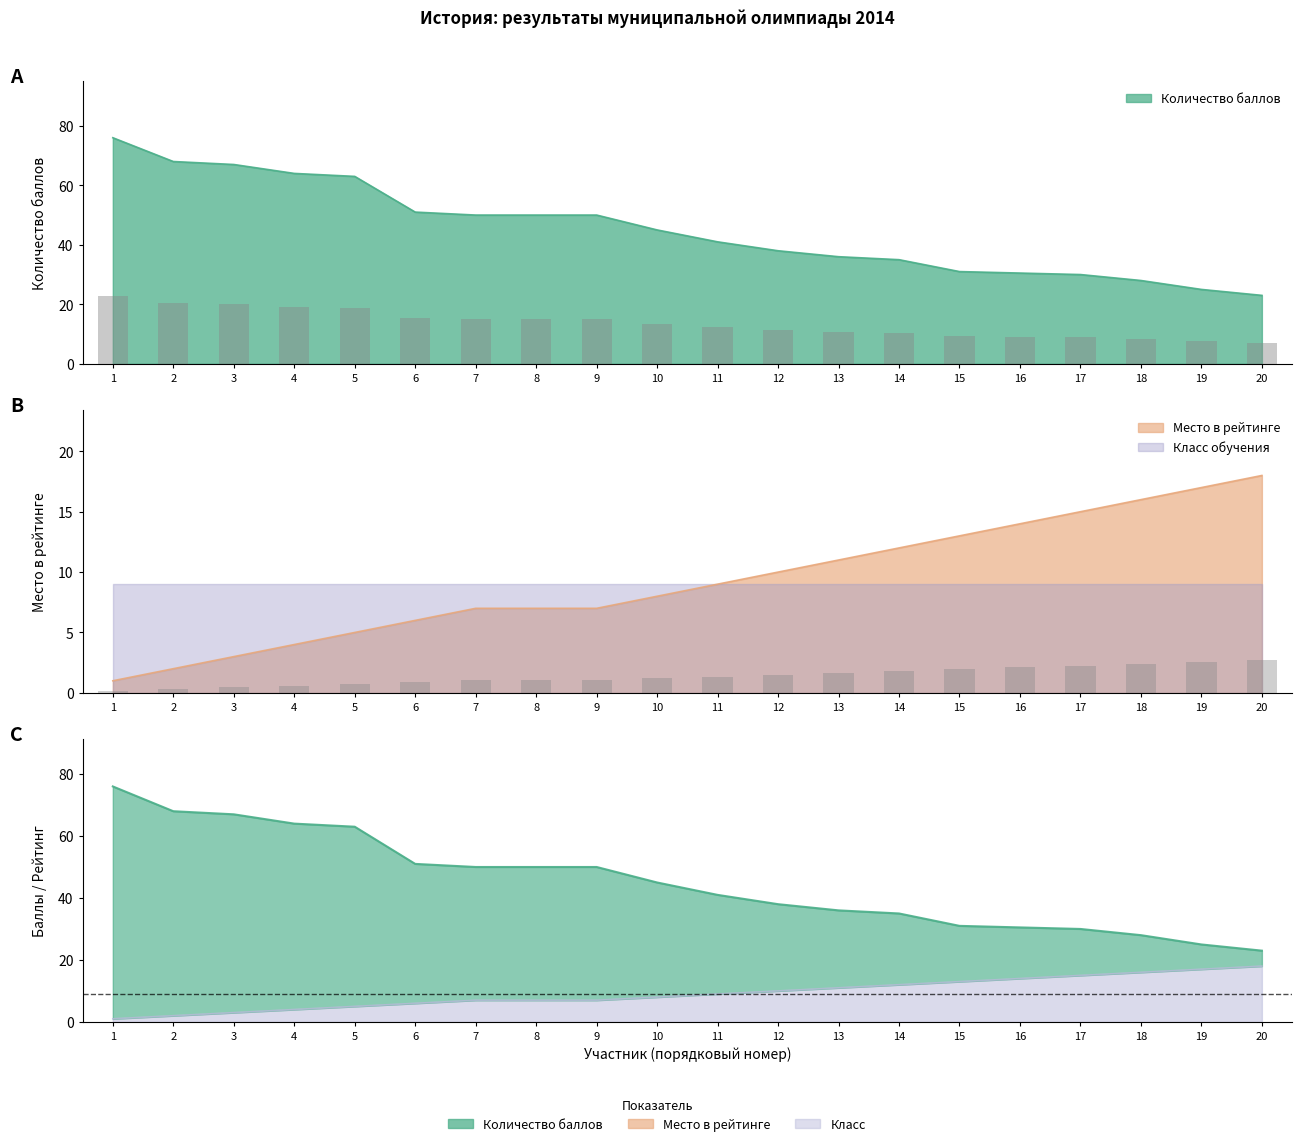

Between 4 and 8, which is larger?

8